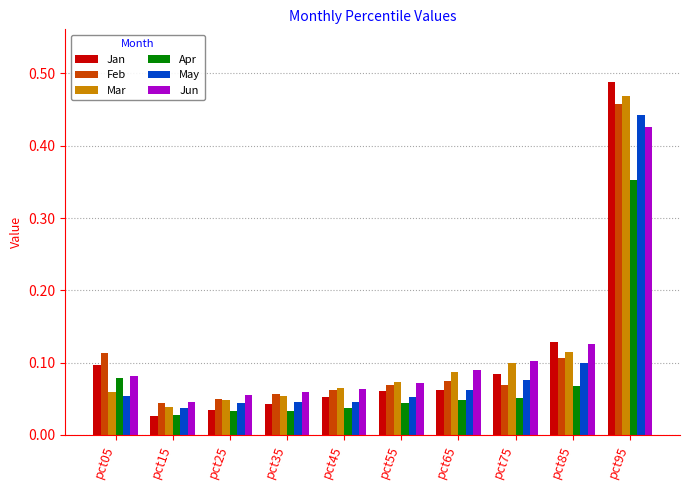

Which series changed the most between pct05 and pct15?

Jan